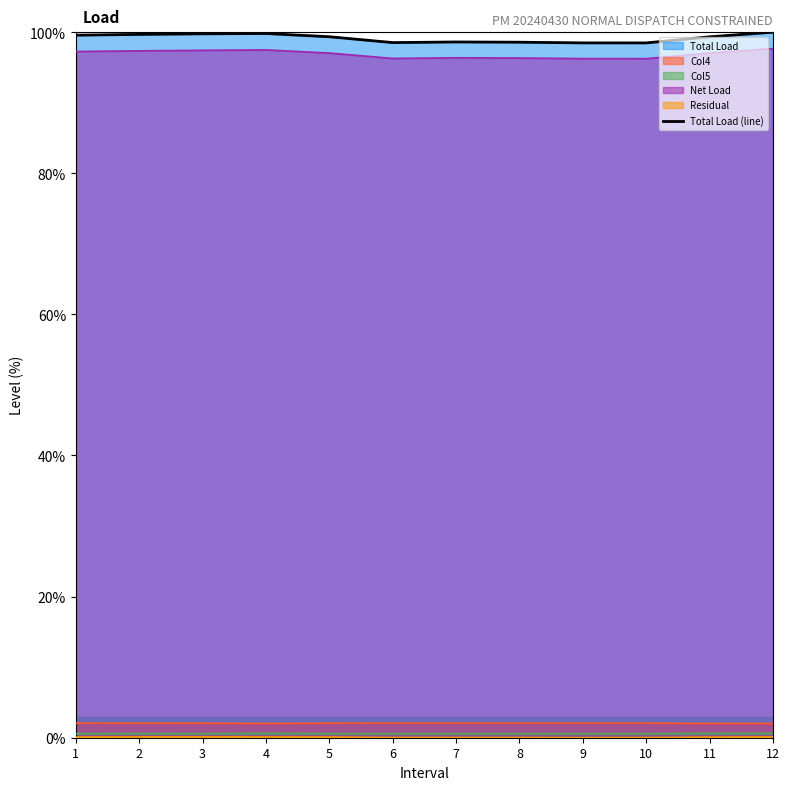

What is the change in value from 7 to 10?

-0.1